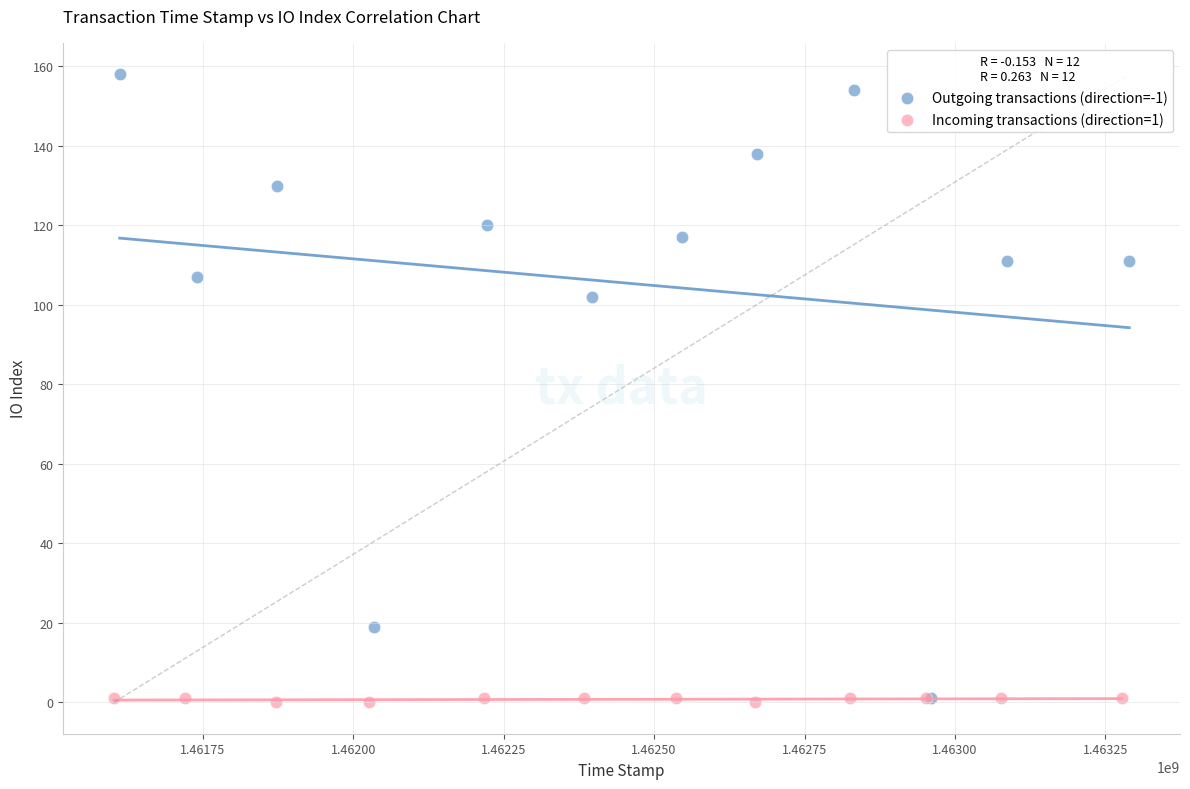

Which series has the widest spread of Y values?

Outgoing transactions (direction=-1)